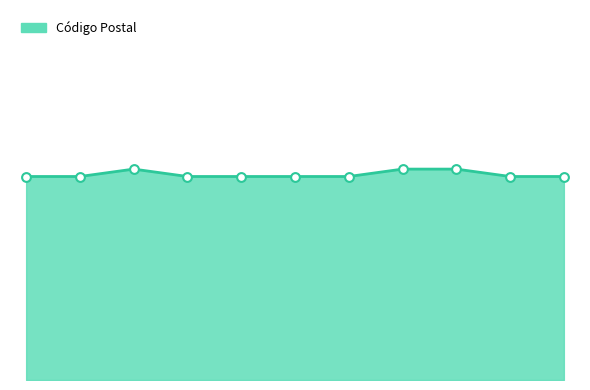

Is this an area chart (filled region under the line)?

Yes